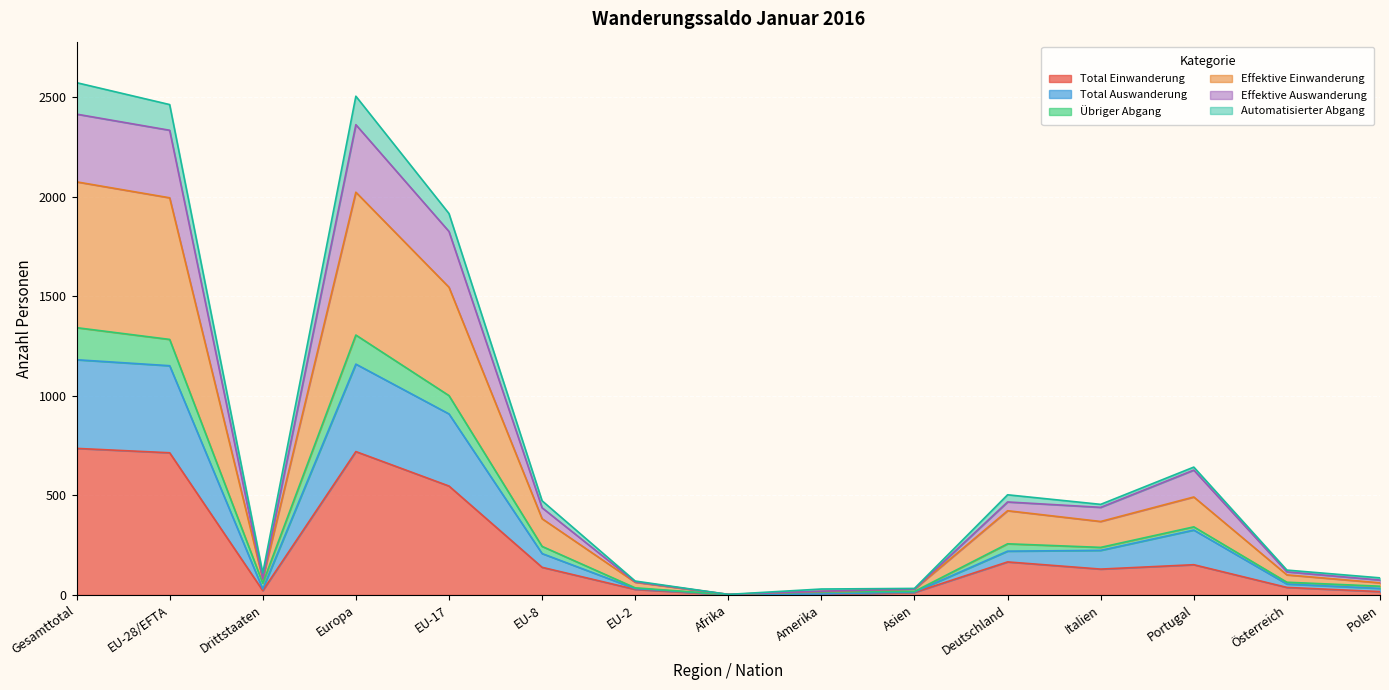

What is the label of the 15th point from the left?

Polen